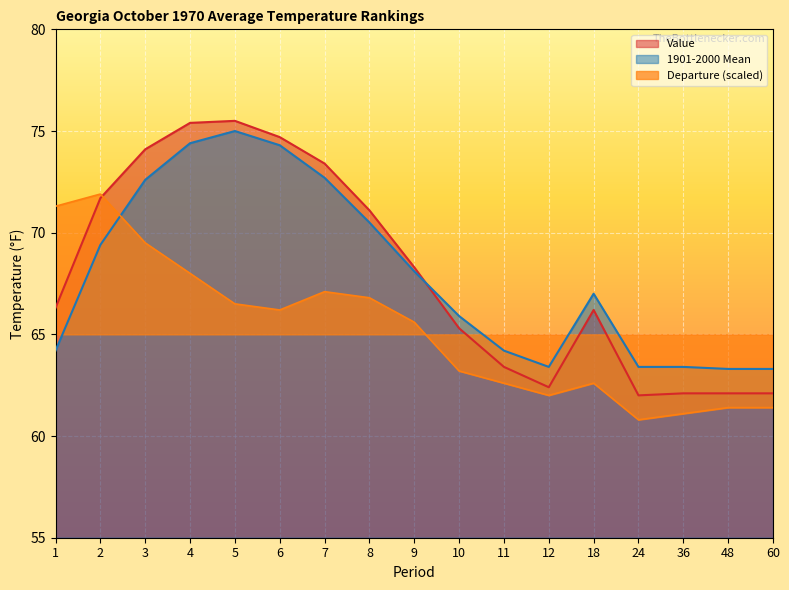

Which category has the lowest value across all series?

24